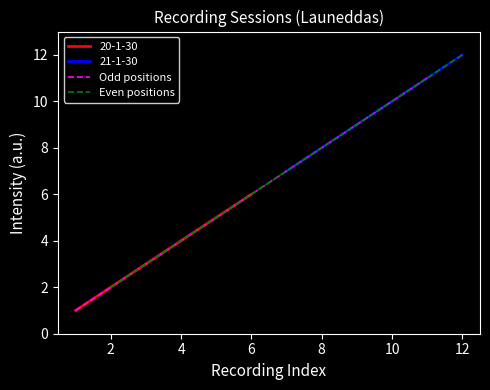

Which series has the largest total across all categories?

Even positions